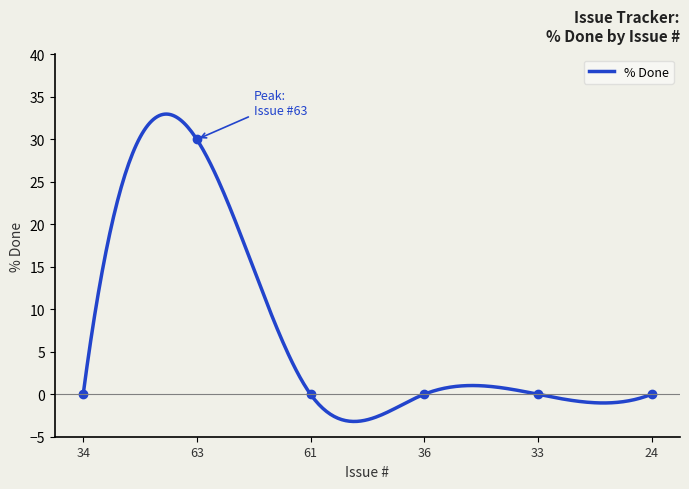

Is it true that the value at 24 is 0?

True